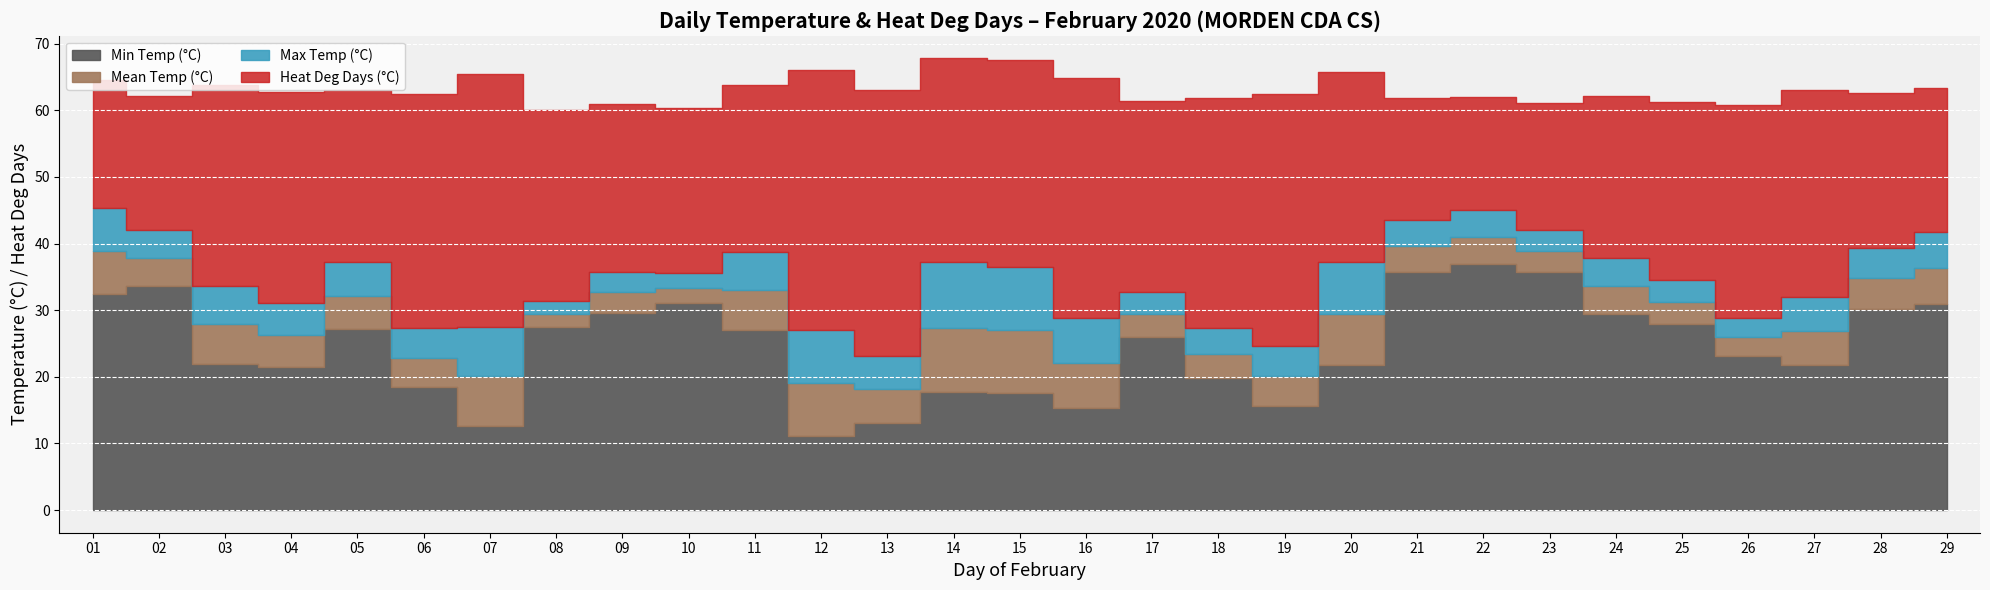

Rank the series by their maximum value, from lowest to highest.

Min Temp (°C), Mean Temp (°C), Max Temp (°C), Heat Deg Days (°C)